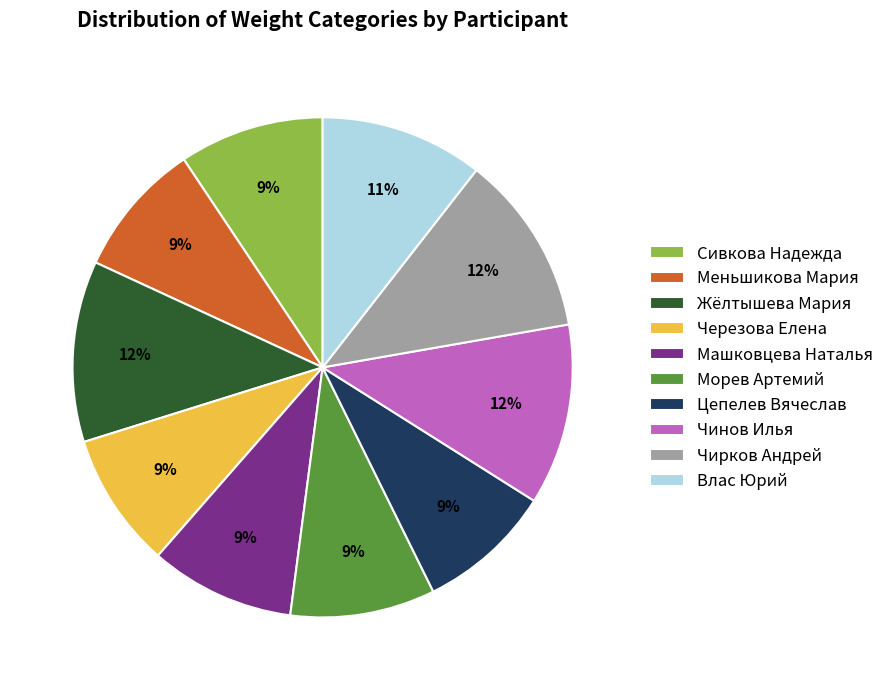

Do Машковцева Наталья and Морев Артемий together represent more than half of the pie?

No